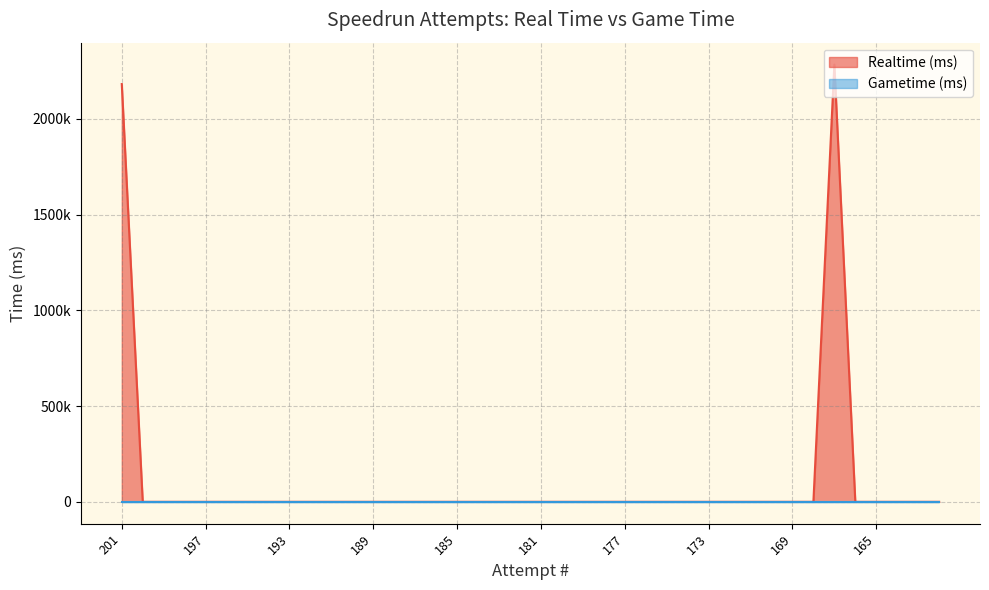

List the labels in order of value, smallest first.

200, 199, 198, 197, 196, 195, 194, 193, 192, 191, 190, 189, 188, 187, 186, 185, 184, 183, 182, 181, 180, 179, 178, 177, 176, 175, 174, 173, 172, 171, 170, 169, 168, 166, 165, 164, 163, 162, 201, 167